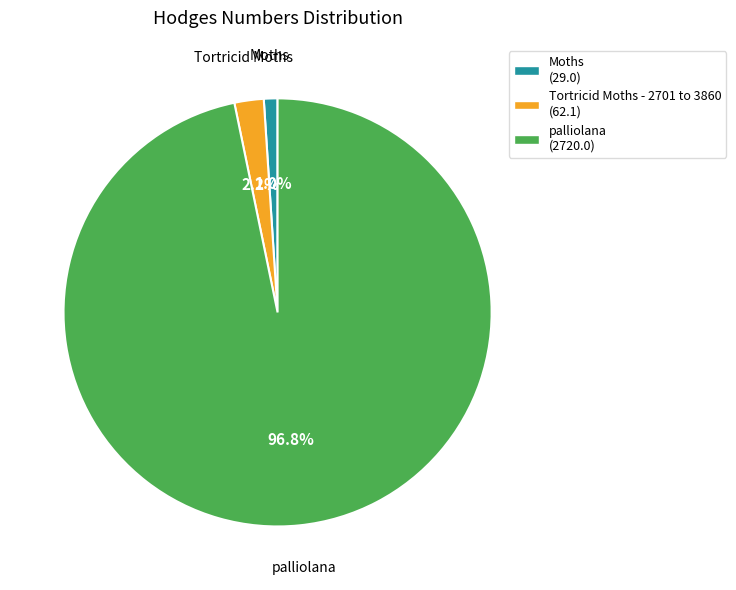

Is there a majority slice in this chart?

Yes